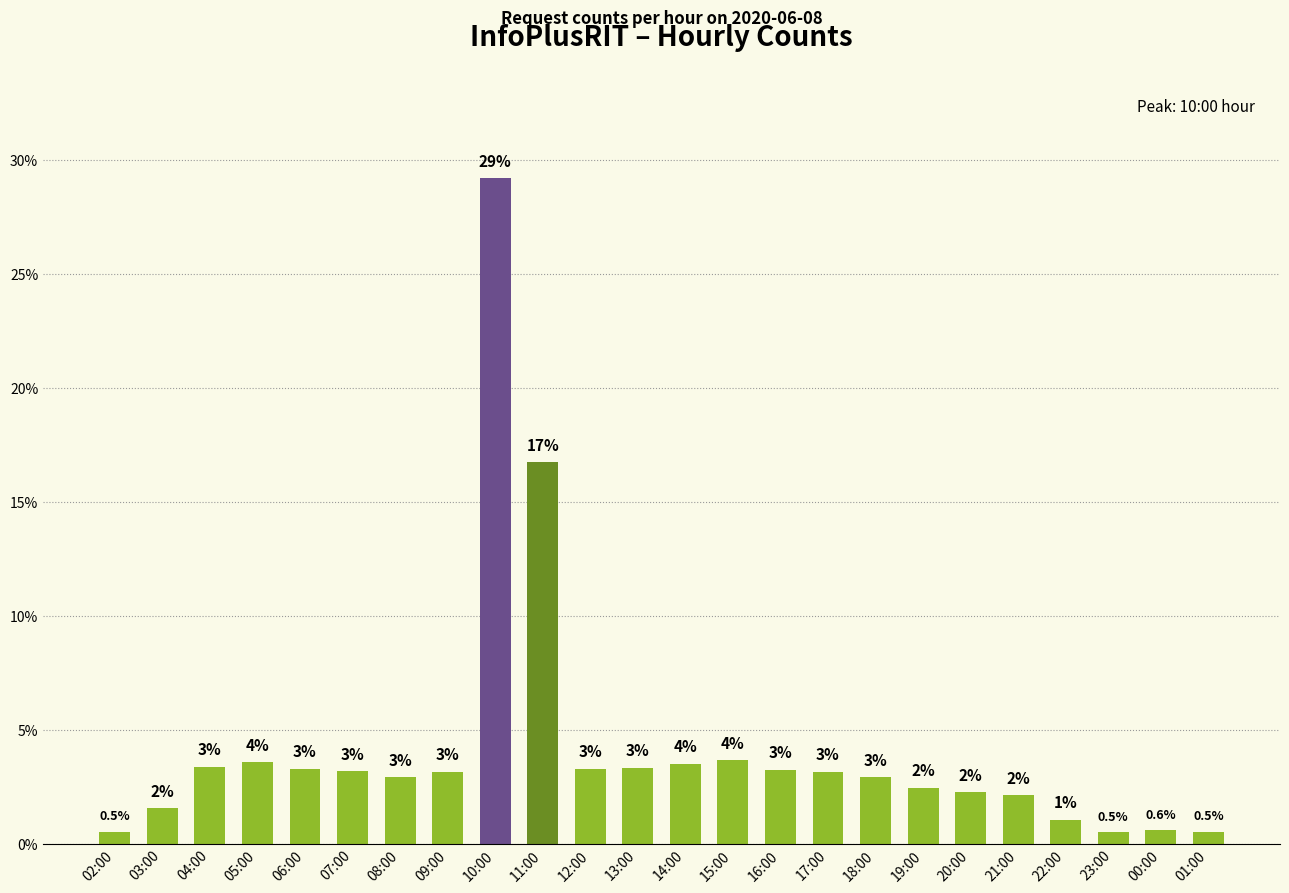

What is the minimum value shown in the chart?

0.5